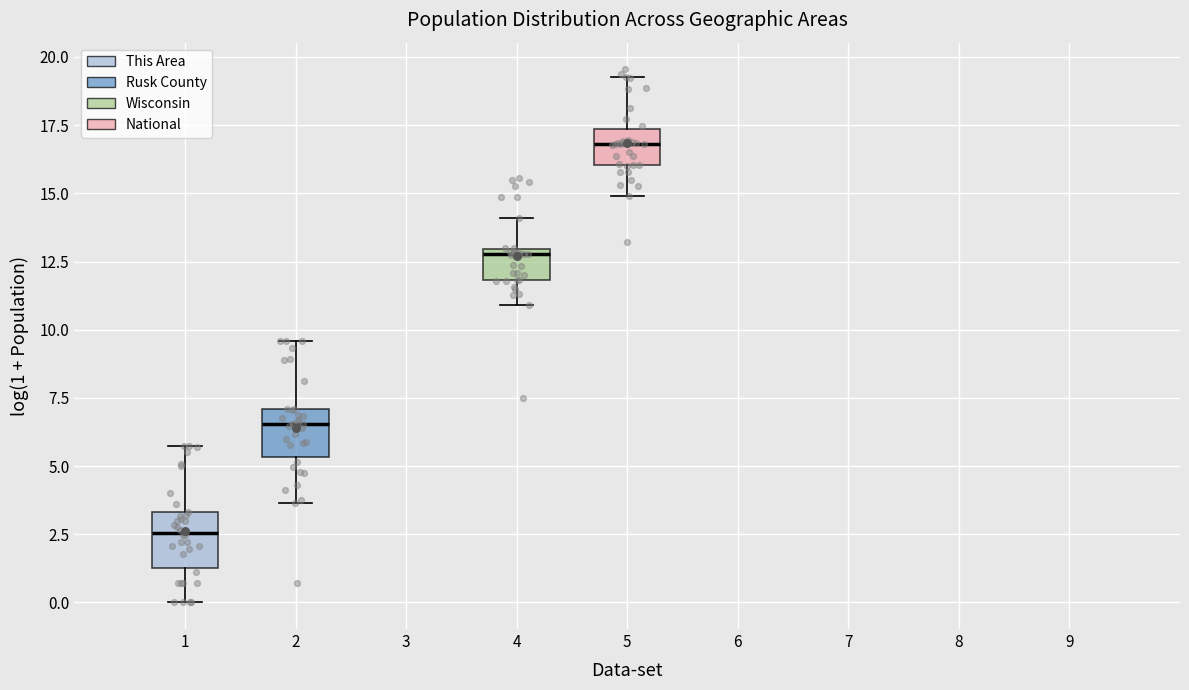

Where is the upper edge of the box at x = 1 on the y-axis? The values are not printed on the chart, so give them approximately, as read against the axis.

3.5